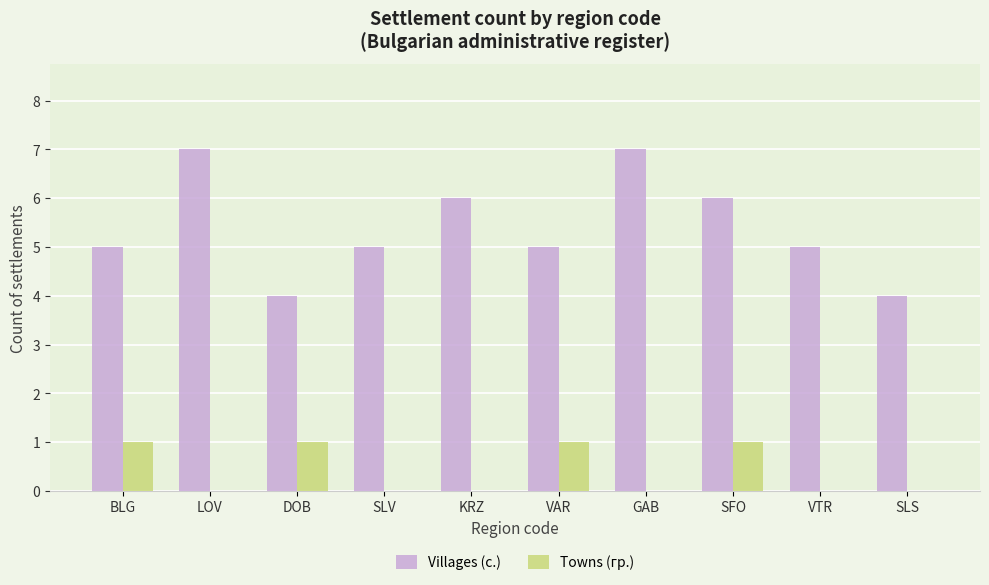

The value of Villages (с.) at SLV is 5. True or false?

True